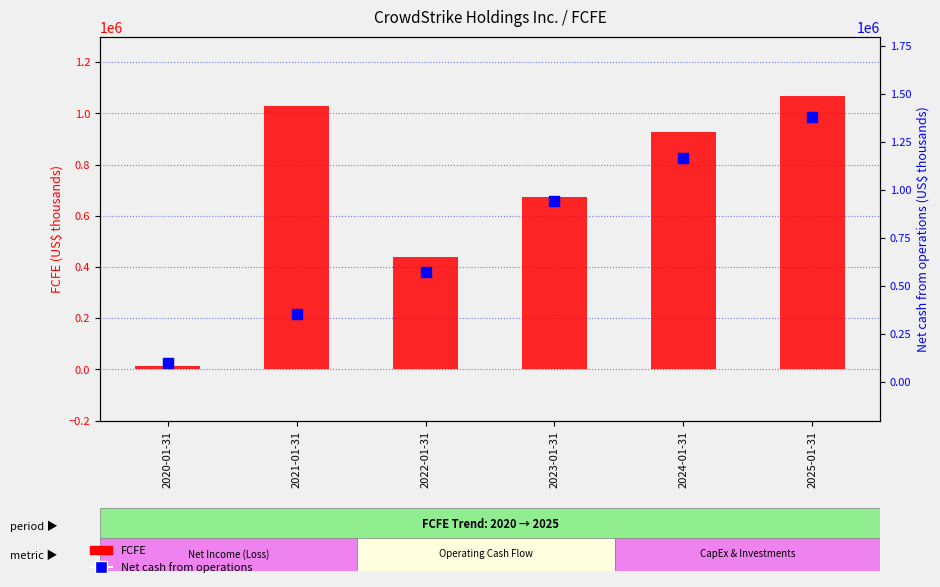

Which series has the largest total across all categories?

Net cash from operations